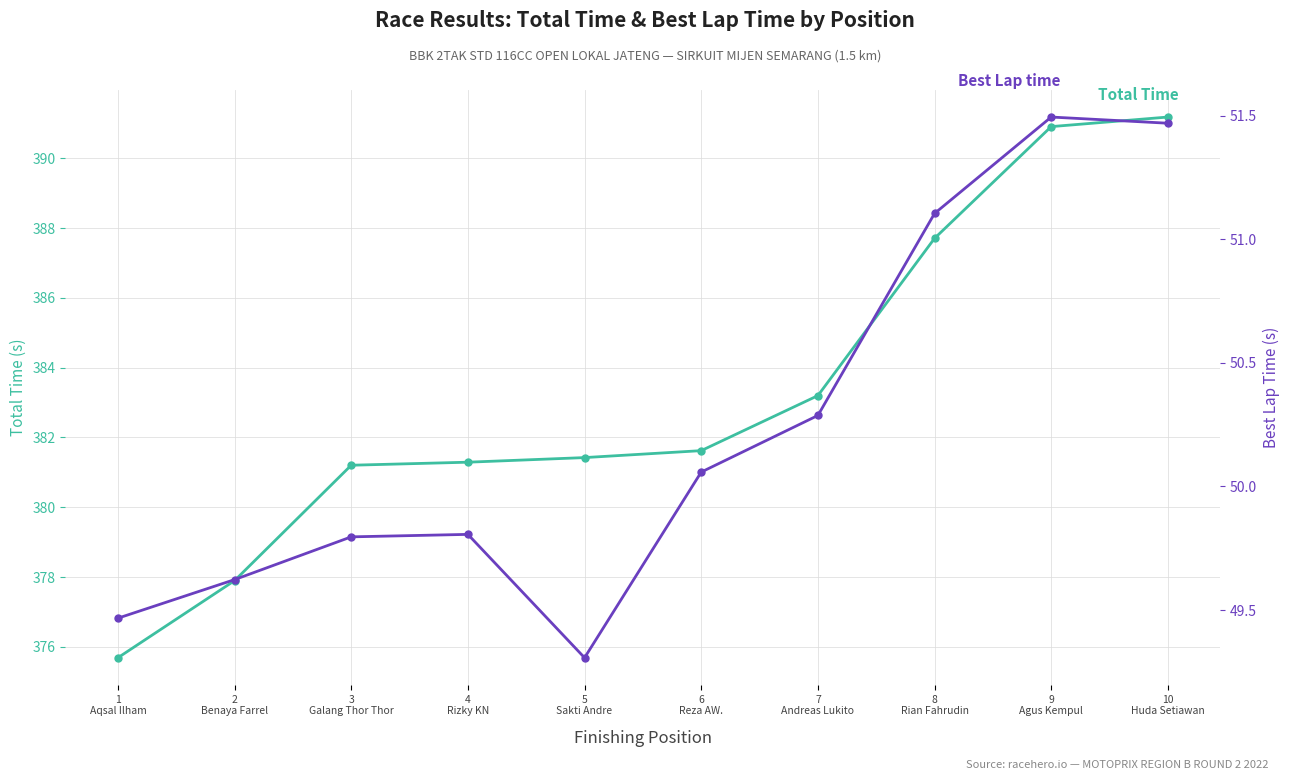

How many data points in Best Lap time are above 50?

5